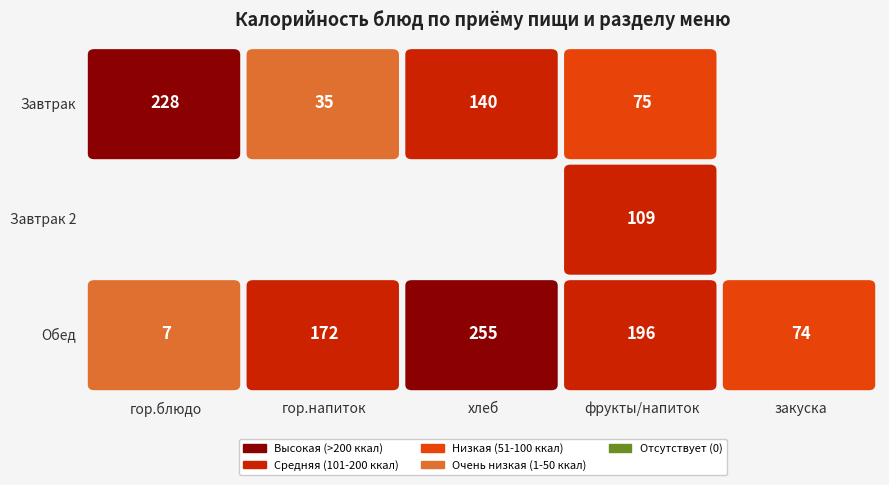

What is the greatest value displayed?

255.0